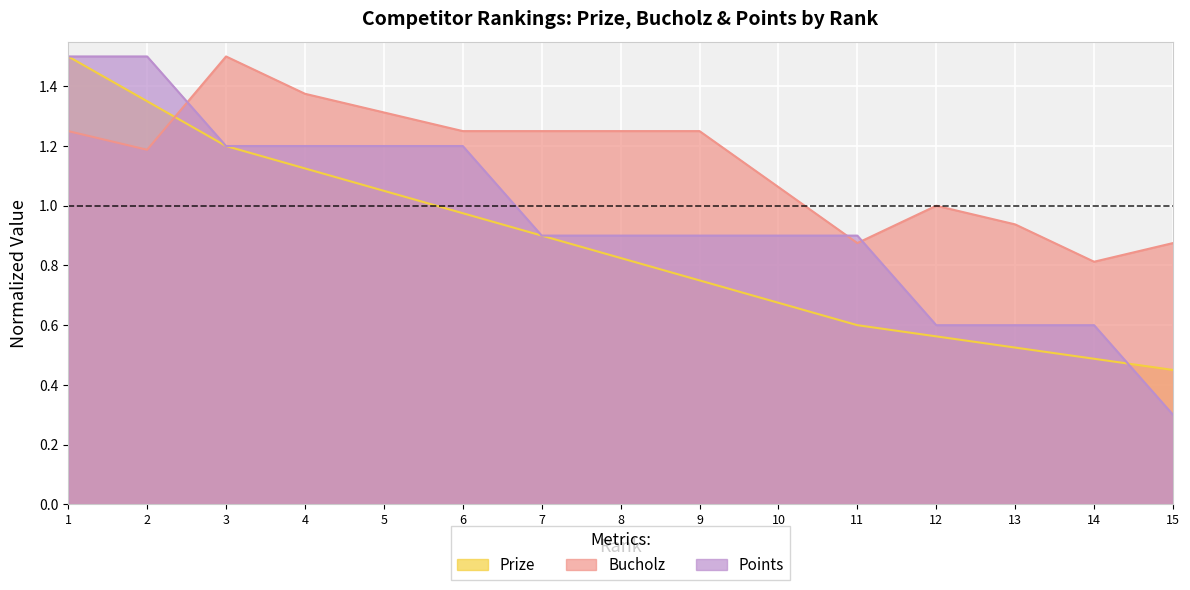

True or false: Bucholz and Points intersect in this chart.

True